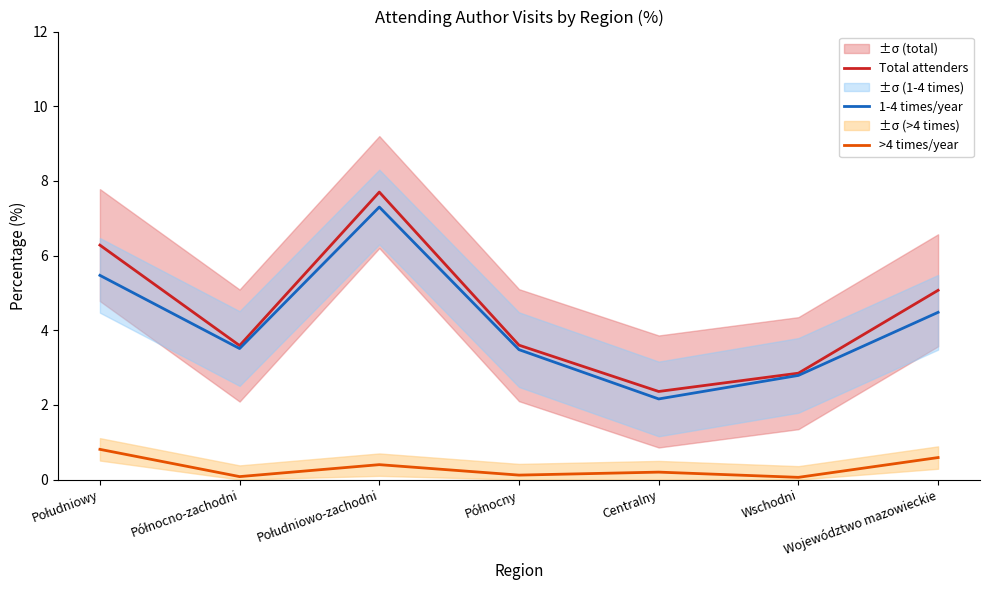

Where is the first local maximum for 1-4 times/year?

Południowo-zachodni